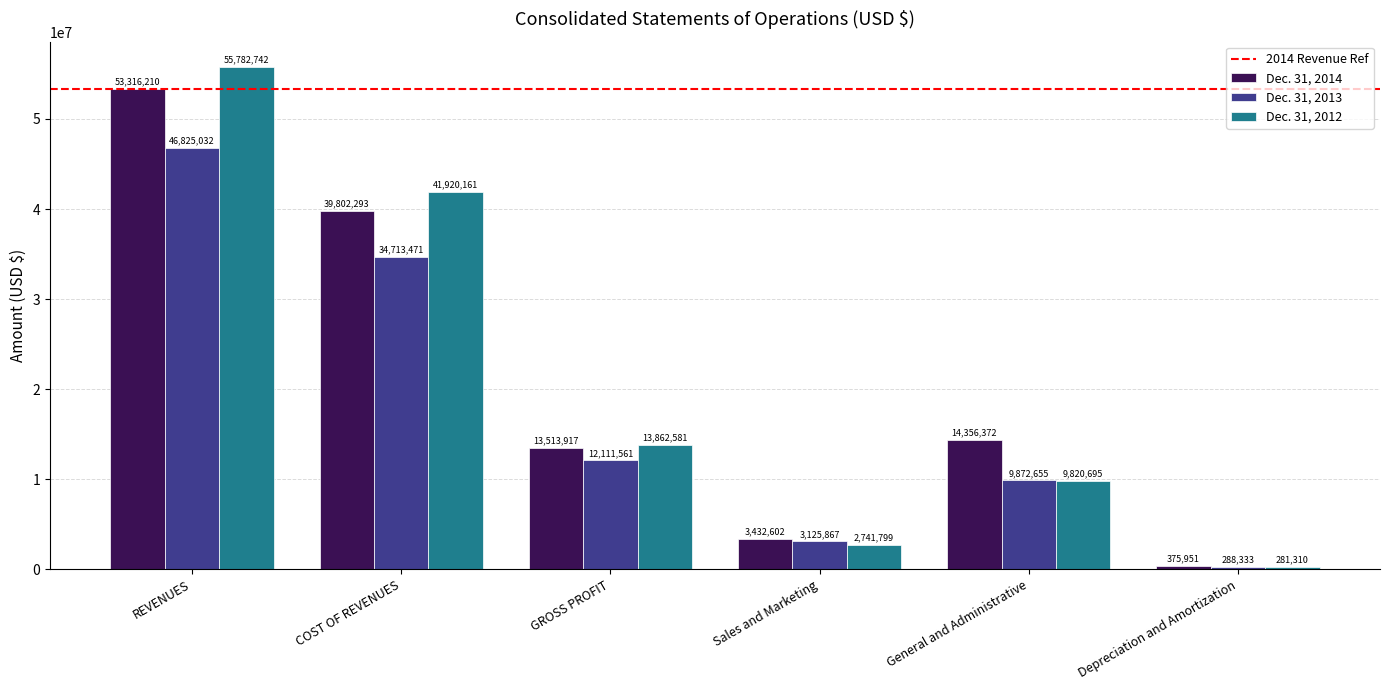

Rank the categories by Dec. 31, 2013 value from lowest to highest.

Depreciation and Amortization, Sales and Marketing, General and Administrative, GROSS PROFIT, COST OF REVENUES, REVENUES